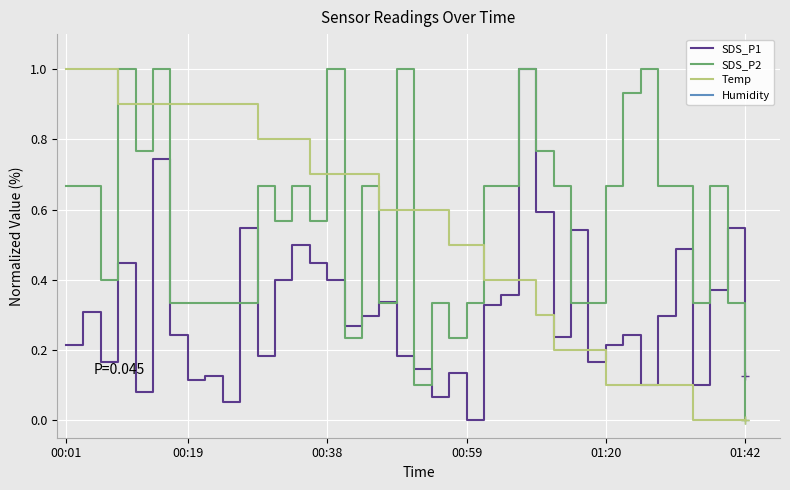

Reading right to left, what are all the values shown in this chart?

SDS_P1: 0.1	0.5	0.4	0.1	0.5	0.3	0.1	0.2	0.2	0.2	0.5	0.2	0.6	1.0	0.4	0.3	0.0	0.1	0.1	0.1	0.2	0.3	0.3	0.3	0.4	0.4	0.5	0.4	0.2	0.5	0.1	0.1	0.1	0.2	0.7	0.1	0.4	0.2	0.3	0.2
SDS_P2: 0.0	0.3	0.7	0.3	0.7	0.7	1.0	0.9	0.7	0.3	0.3	0.7	0.8	1.0	0.7	0.7	0.3	0.2	0.3	0.1	1.0	0.3	0.7	0.2	1.0	0.6	0.7	0.6	0.7	0.3	0.3	0.3	0.3	0.3	1.0	0.8	1.0	0.4	0.7	0.7
Temp: 0.0	0.0	0.0	0.0	0.1	0.1	0.1	0.1	0.1	0.2	0.2	0.2	0.3	0.4	0.4	0.4	0.5	0.5	0.6	0.6	0.6	0.6	0.7	0.7	0.7	0.7	0.8	0.8	0.8	0.9	0.9	0.9	0.9	0.9	0.9	0.9	0.9	1.0	1.0	1.0
Humidity: 99.9	99.9	99.9	99.9	99.9	99.9	99.9	99.9	99.9	99.9	99.9	99.9	99.9	99.9	99.9	99.9	99.9	99.9	99.9	99.9	99.9	99.9	99.9	99.9	99.9	99.9	99.9	99.9	99.9	99.9	99.9	99.9	99.9	99.9	99.9	99.9	99.9	99.9	99.9	99.9